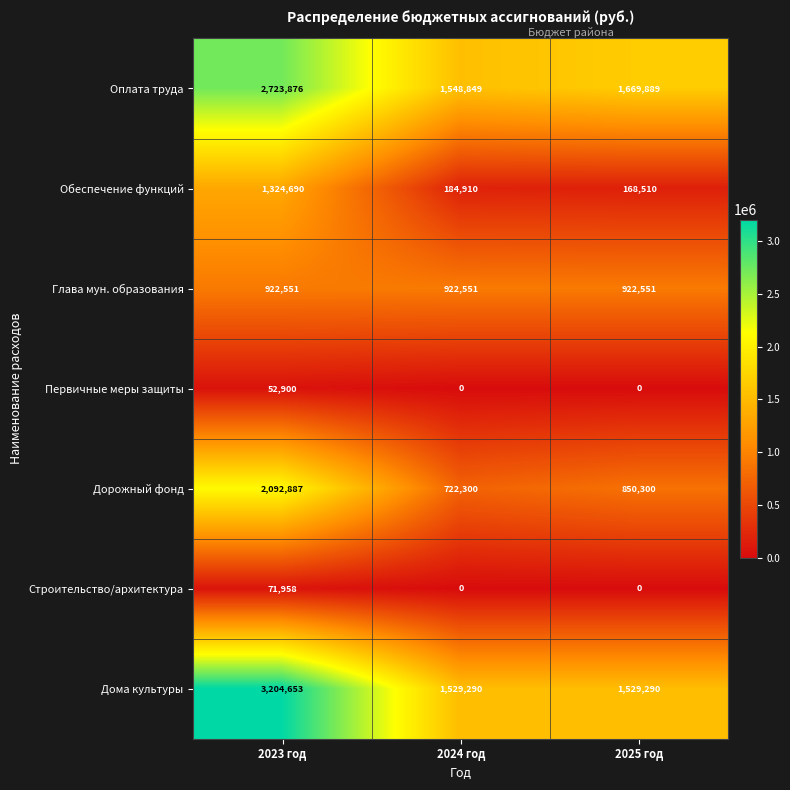

The Обеспечение функций series shows 262913 at 2024 год. True or false?

False